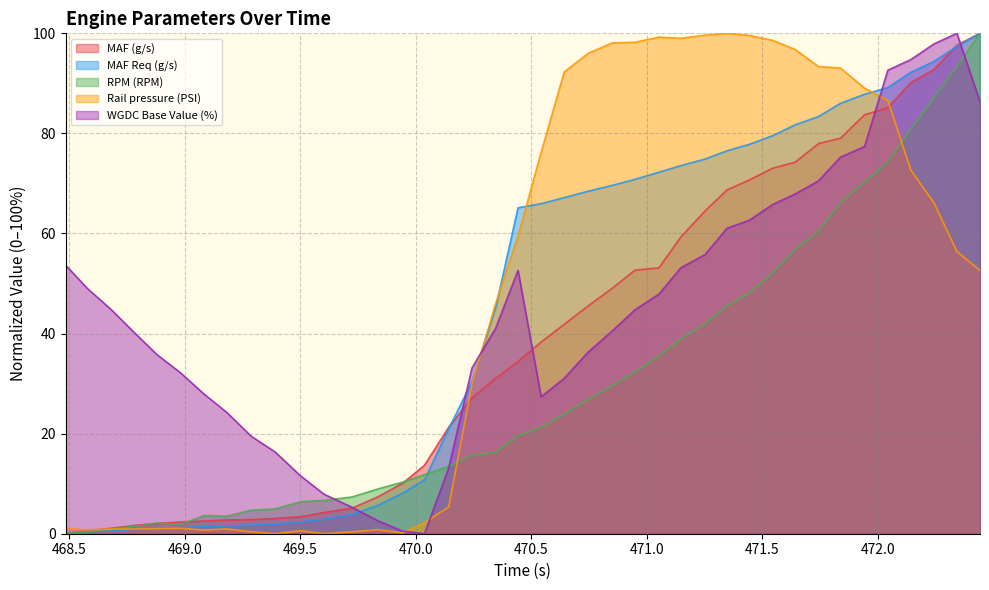

Does the chart display data point markers on the line(s)?

No